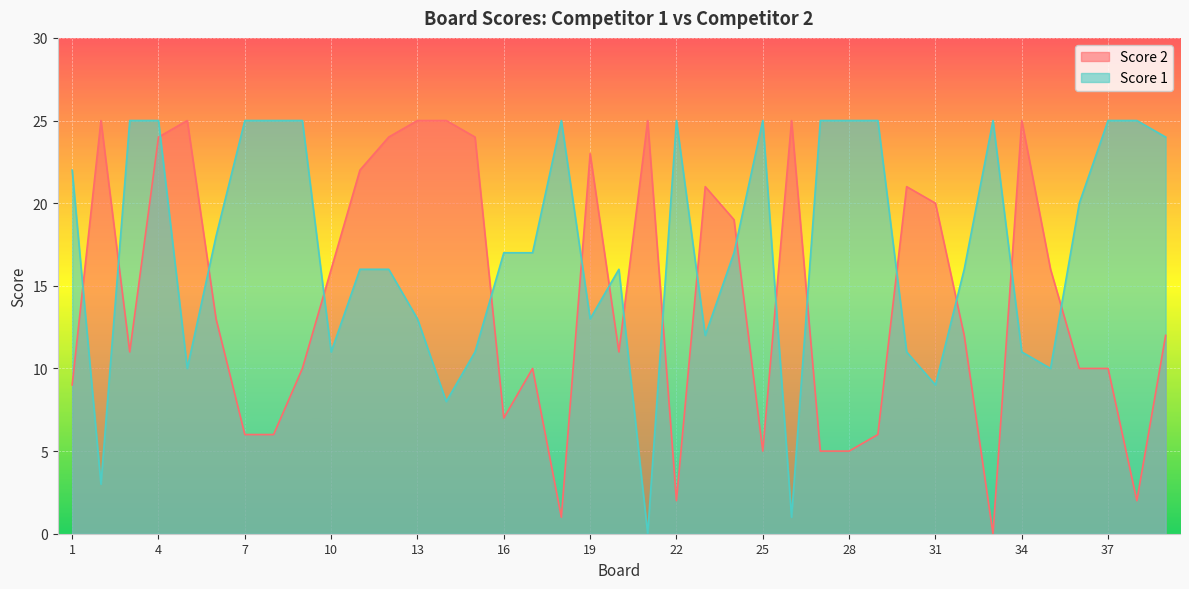

What is the difference between the maximum and minimum values in the Score 2 series?

25